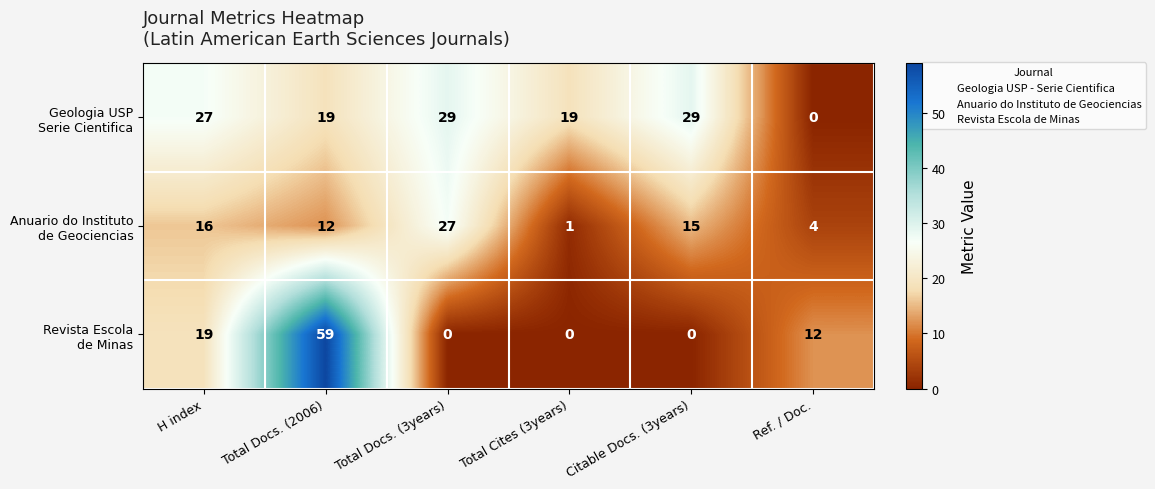

Count the number of categories in the chart.

6